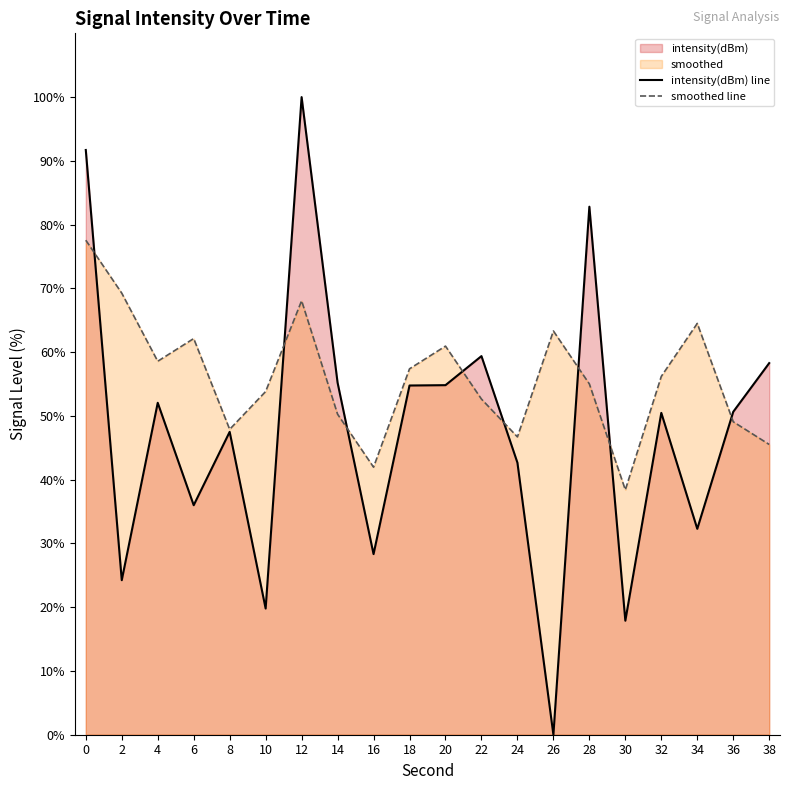

Which category has the highest value in the intensity(dBm) line series?

12